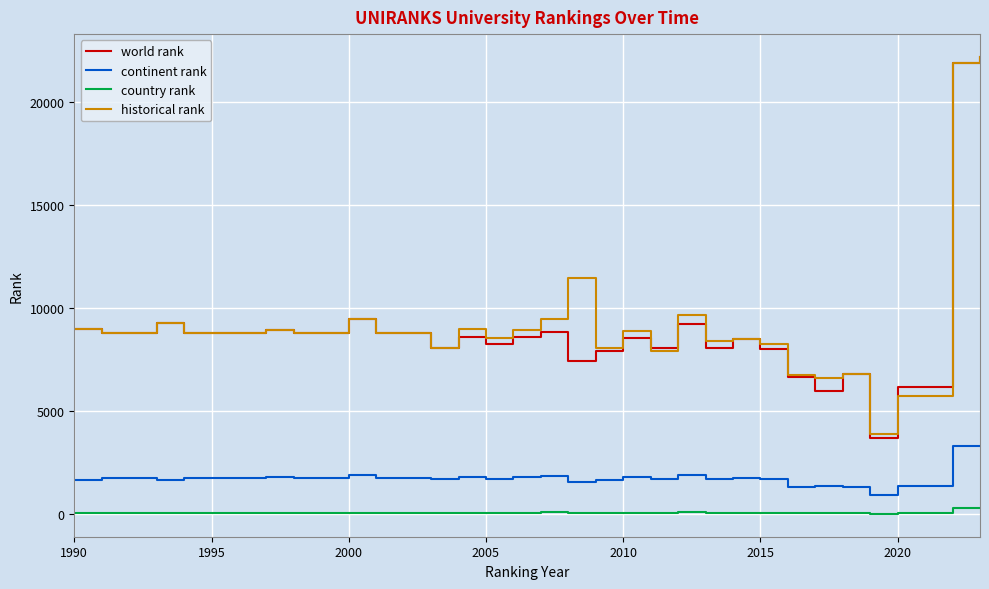

Which series has the largest range (max minus min)?

world rank